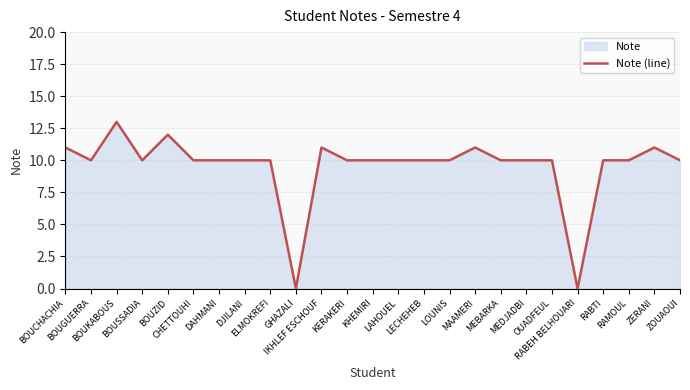

Rank the categories by value from lowest to highest.

GHAZALI, RABEH BELHOUARI, BOUGUERRA, BOUSSADIA, CHETTOUHI, DAHMANI, DJILANI, ELMOKREFI, KERAKERI, KHEMIRI, LAHOUEL, LECHEHEB, LOUNIS, MEBARKA, MEDJADBI, OUADFEUL, RABTI, RAMOUL, ZOUAOUI, BOUCHACHIA, IKHLEF ESCHOUF, MAAMERI, ZERANI, BOUZID, BOUKABOUS